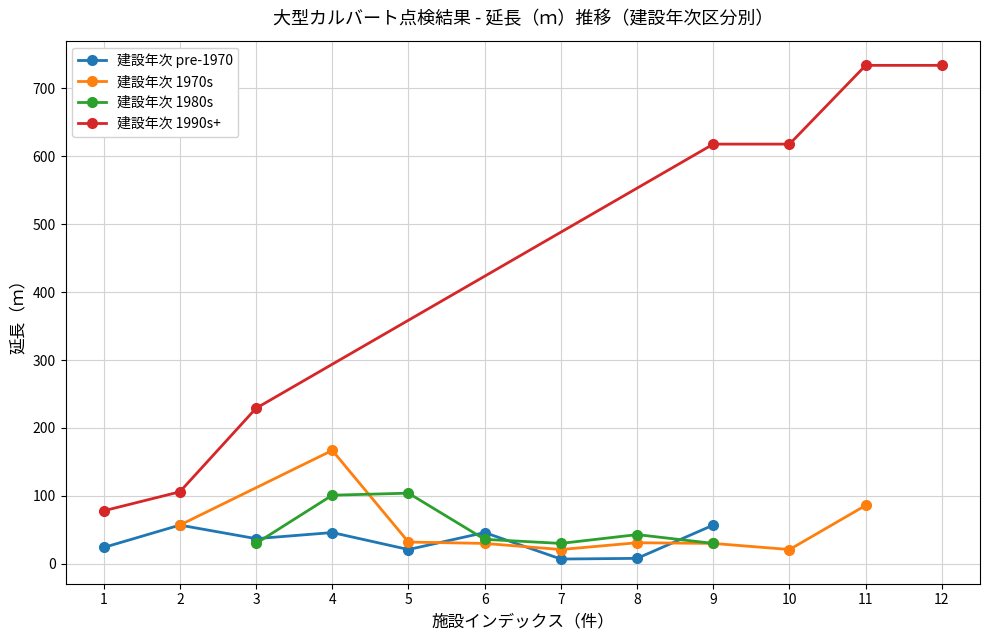

True or false: 延長（ｍ）by 建設年次 (pre-1970) has a value of 7 at 7.

True